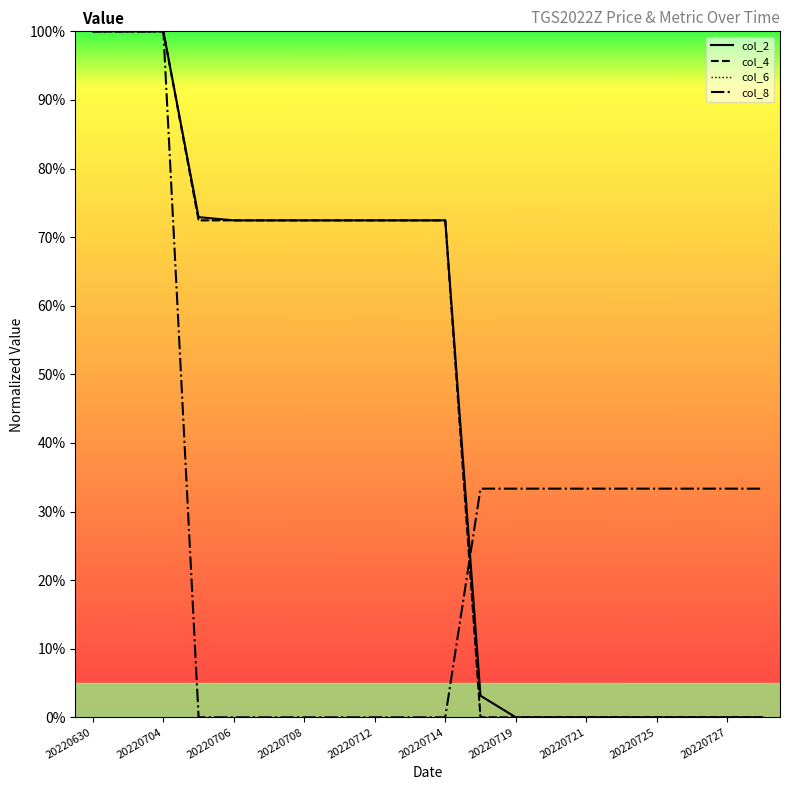

True or false: col_6 and col_2 cross at least once.

False